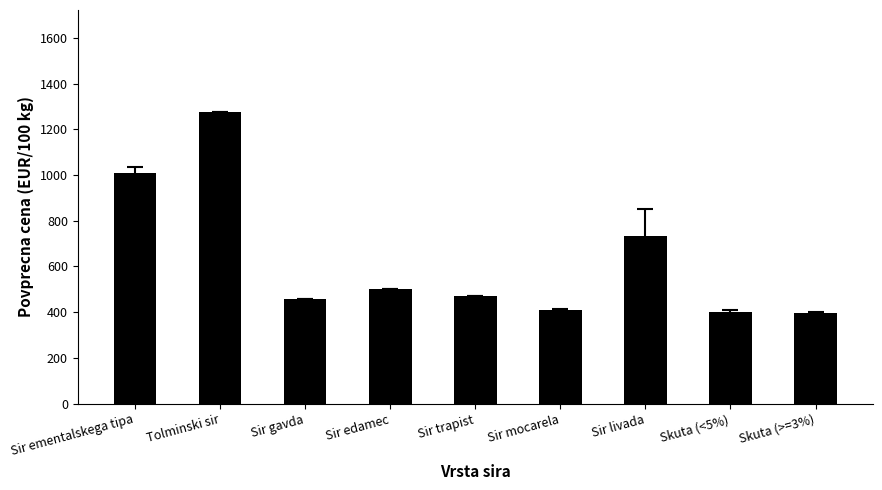

What is the change in value from Sir gavda to Sir livada?

+276.5